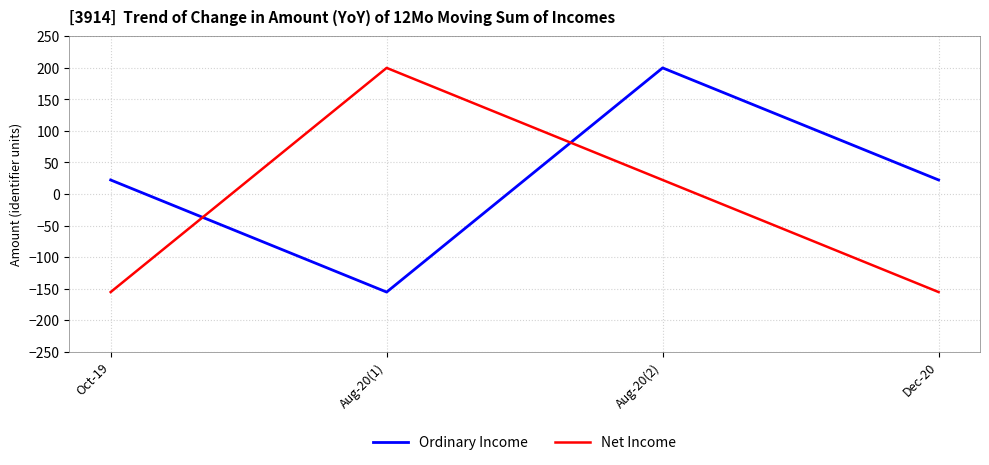

What is the total value across all series at Dec-20?

-133.3